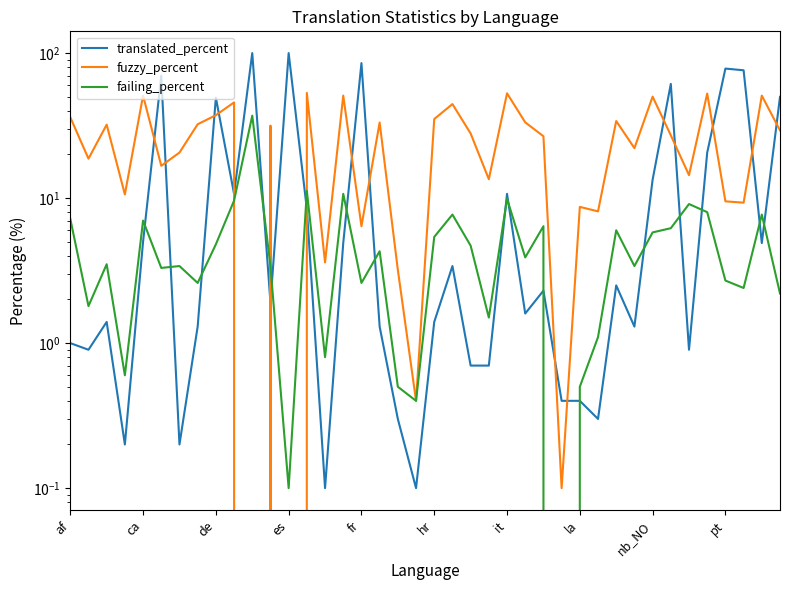

What are all the series names shown in the legend?

translated_percent, fuzzy_percent, failing_percent